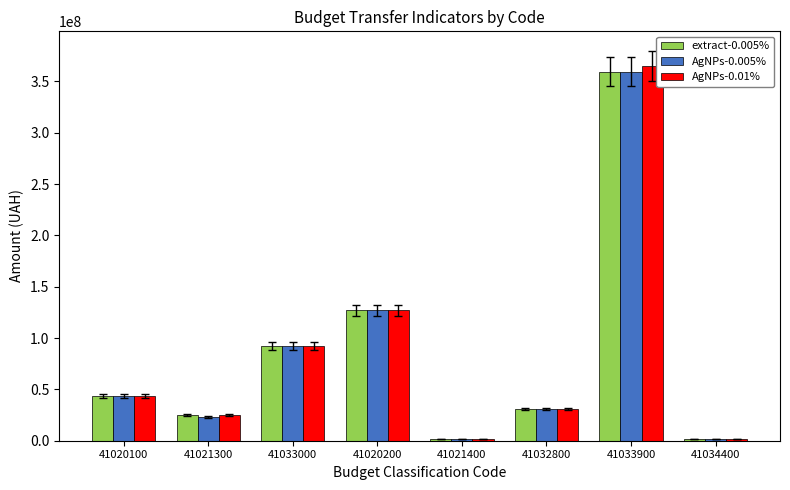

What are all the series names shown in the legend?

extract-0.005%, AgNPs-0.005%, AgNPs-0.01%